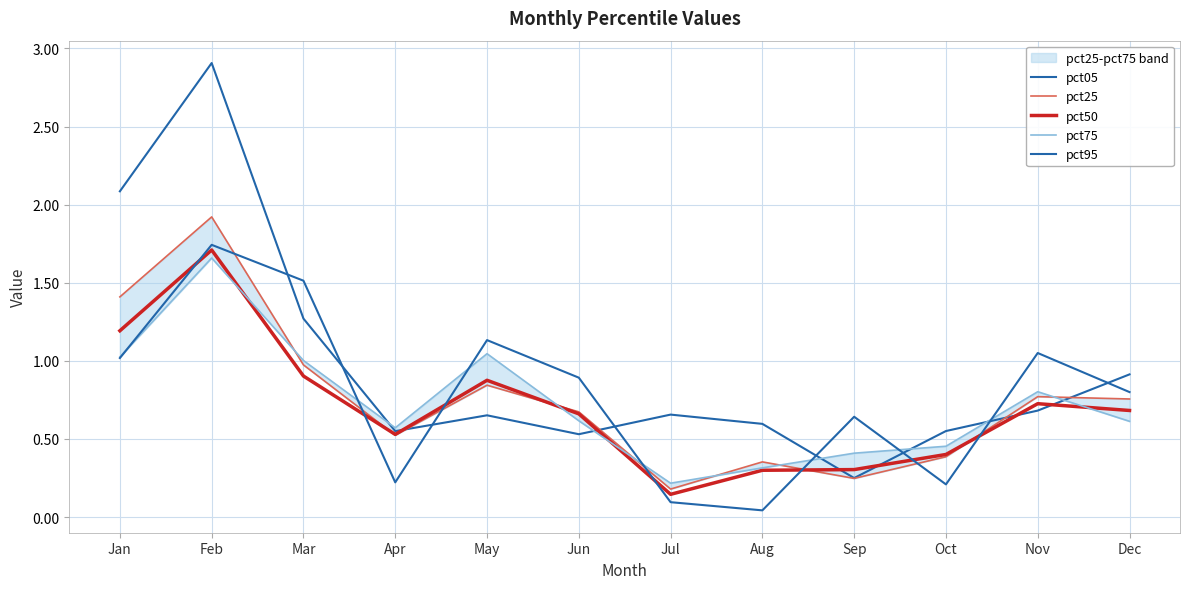

What are all the series names shown in the legend?

pct05, pct25, pct50, pct75, pct95